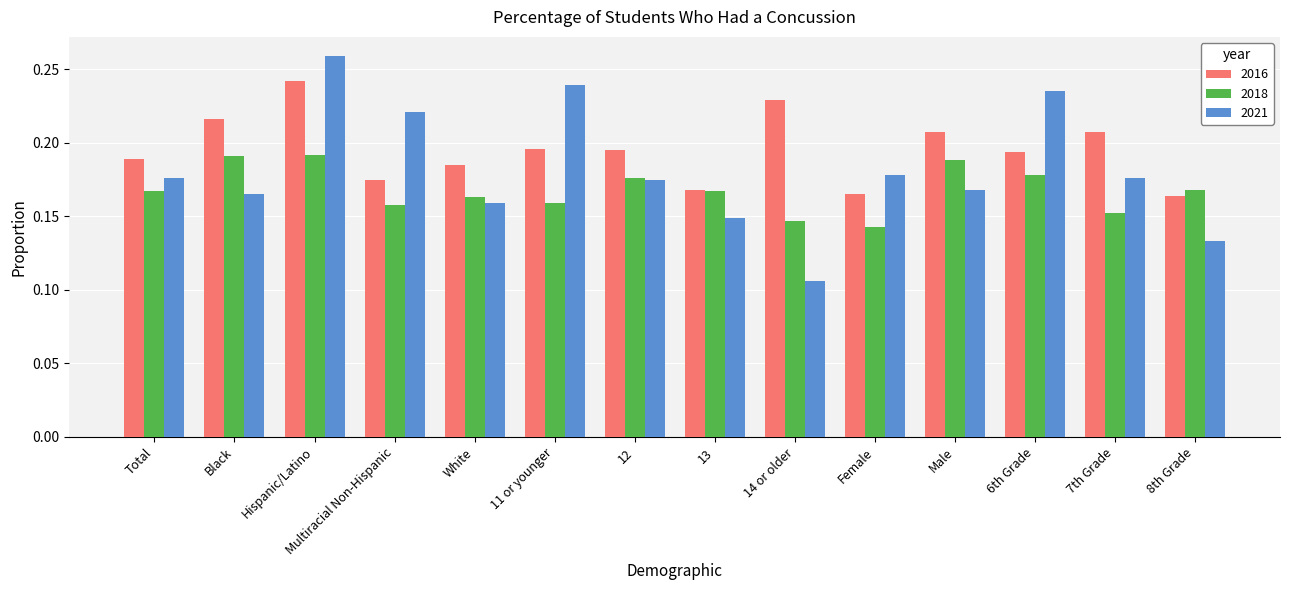

At which category is the sum across all series the highest?

Hispanic/Latino